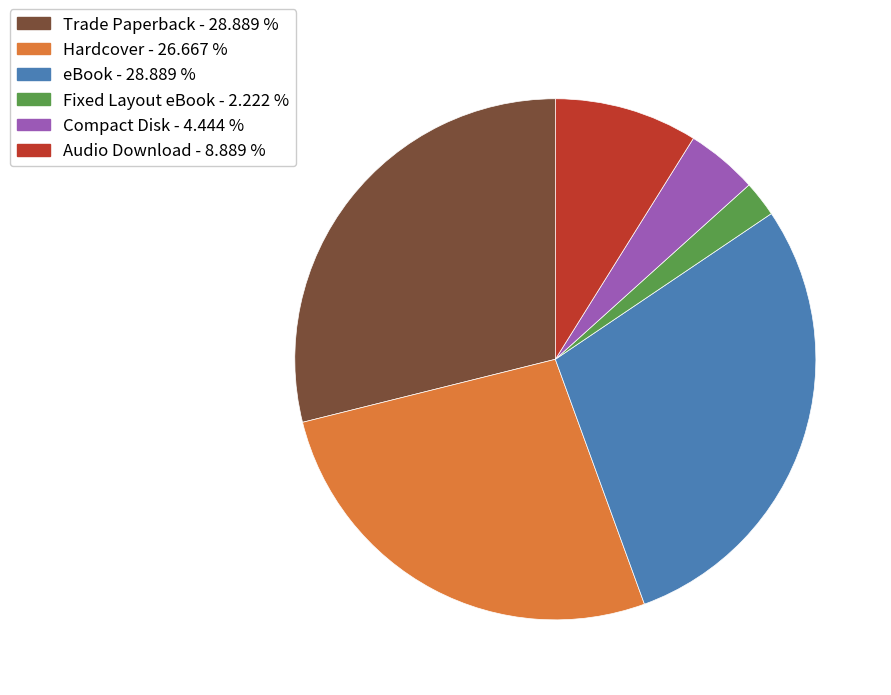

Approximately how many times larger is the value at Trade Paperback - 28.889 % compared to Compact Disk - 4.444 %?

6.5